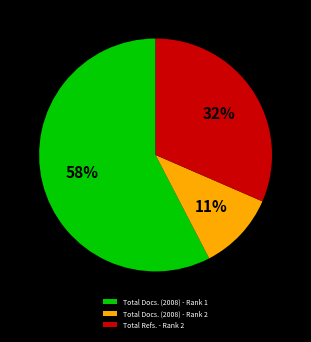

What is the largest slice in the pie chart?

Total Docs. (2008) - Rank 1